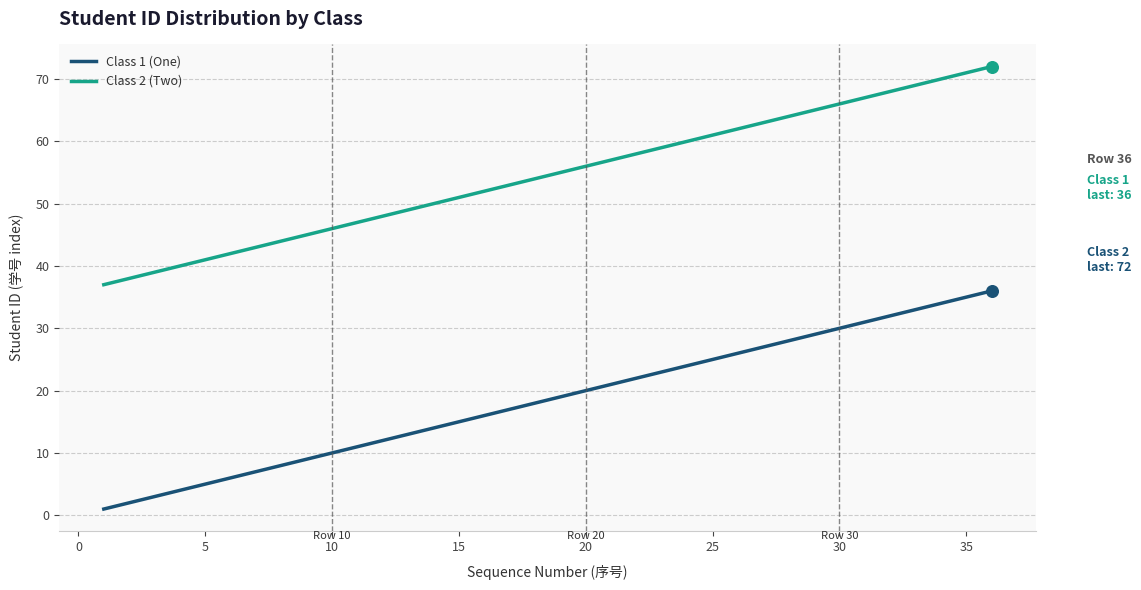

What is the maximum value shown in the chart?

72